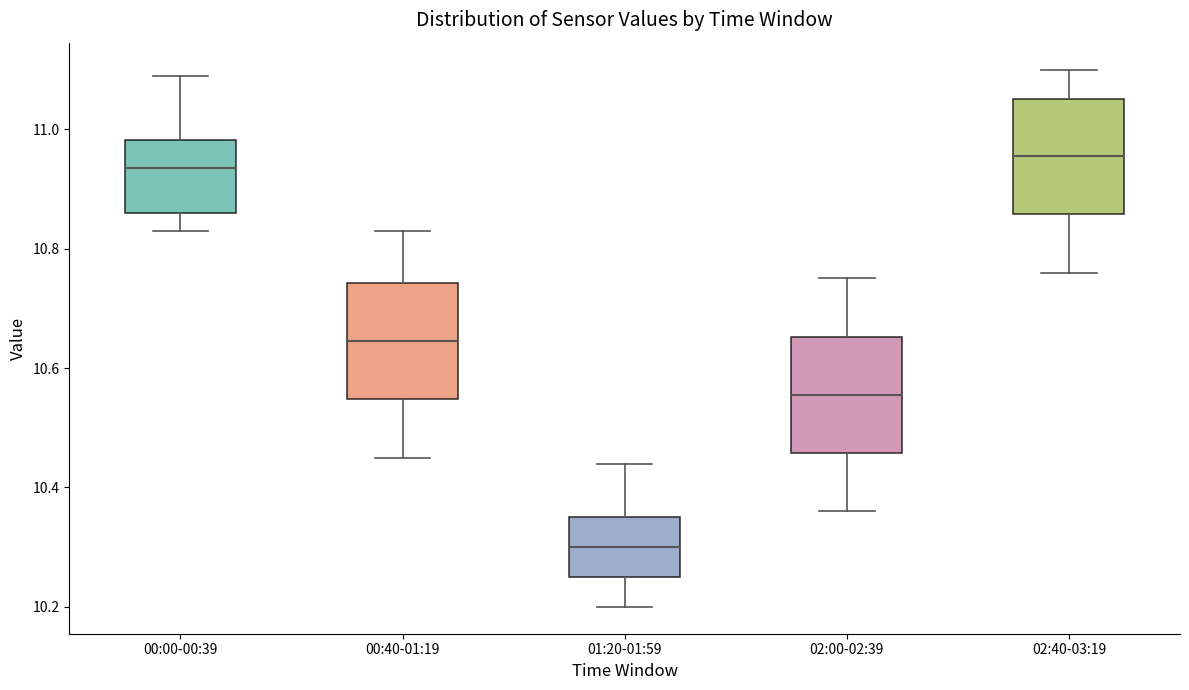

Reading left to right, transcribe this box plot: for each box, give where its median line is, the range the box spans, and where its two whiskers end, as read against the y-axis. The values are not printed on the chart, so give them approximately, as read against the axis.

00:00-00:39: median 10.94, box 10.86 to 10.98, whiskers 10.84 to 11.10
00:40-01:19: median 10.64, box 10.54 to 10.74, whiskers 10.46 to 10.84
01:20-01:59: median 10.30, box 10.26 to 10.36, whiskers 10.20 to 10.44
02:00-02:39: median 10.56, box 10.46 to 10.66, whiskers 10.36 to 10.76
02:40-03:19: median 10.96, box 10.86 to 11.06, whiskers 10.76 to 11.10